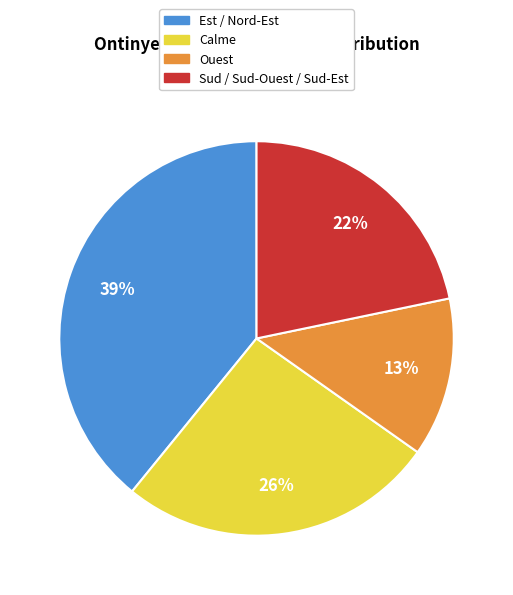

Is there a majority slice in this chart?

No